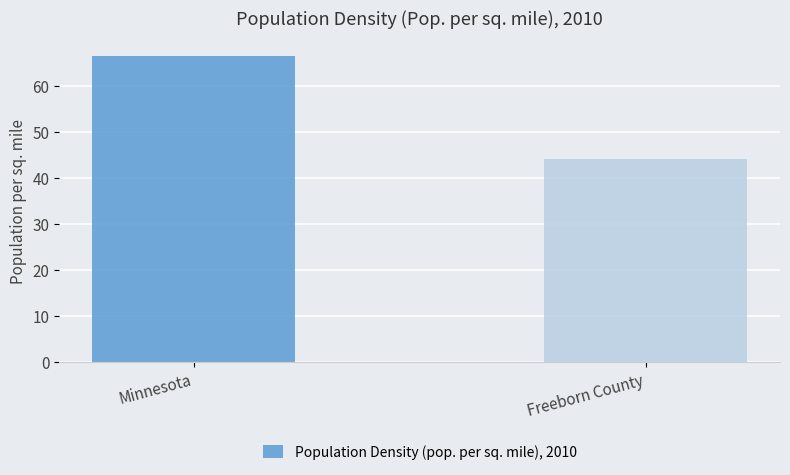

At which label is the value closest to 55?

Freeborn County